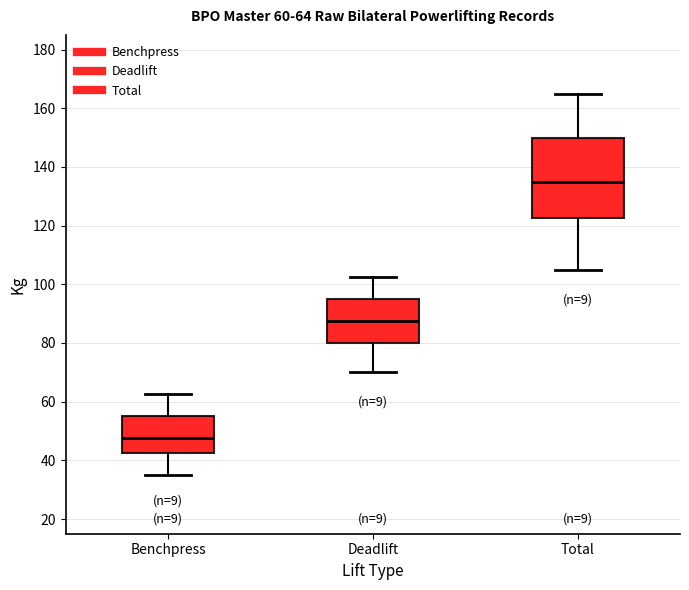

Which box's median line is the lowest?

Benchpress